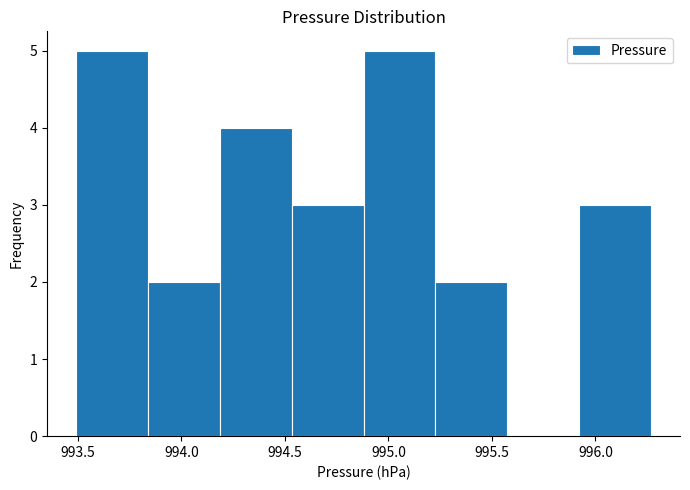

Reading left to right, transcribe this chart: for each bar, give the range it covers on the x-axis and its height. Neither the bar edges nor the heights are printed on the chart, so give them approximately, as read against the axes.

993.50 to 993.85: 5
993.85 to 994.20: 2
994.20 to 994.55: 4
994.55 to 994.90: 3
994.90 to 995.25: 5
995.25 to 995.60: 2
995.60 to 995.90: 0
995.90 to 996.25: 3